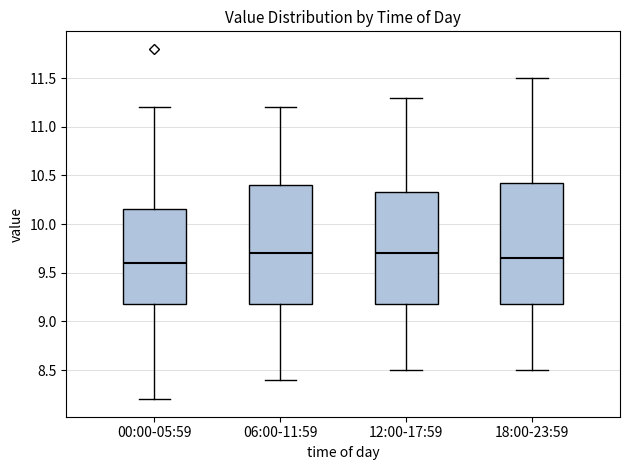

Reading left to right, transcribe this box plot: for each box, give where its median line is, the range the box spans, and where its two whiskers end, as read against the y-axis. The values are not printed on the chart, so give them approximately, as read against the axis.

00:00-05:59: median 9.60, box 9.20 to 10.15, whiskers 8.20 to 11.20
06:00-11:59: median 9.70, box 9.20 to 10.40, whiskers 8.40 to 11.20
12:00-17:59: median 9.70, box 9.20 to 10.35, whiskers 8.50 to 11.30
18:00-23:59: median 9.65, box 9.20 to 10.45, whiskers 8.50 to 11.50